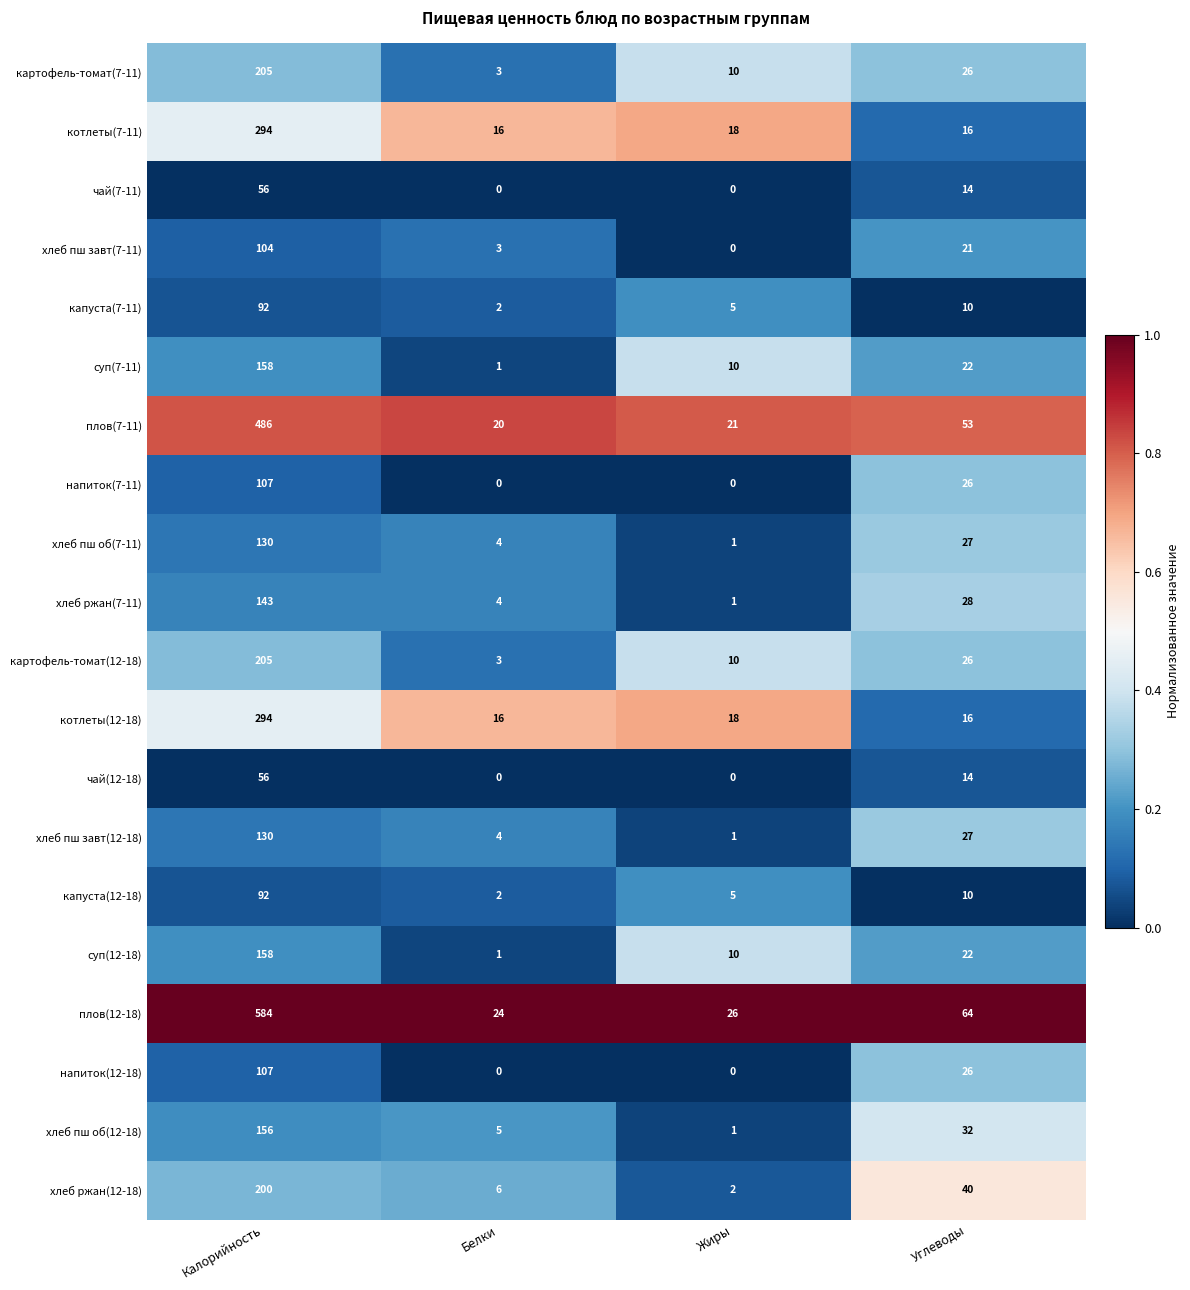

At how many categories does at least one series exceed 0?

4